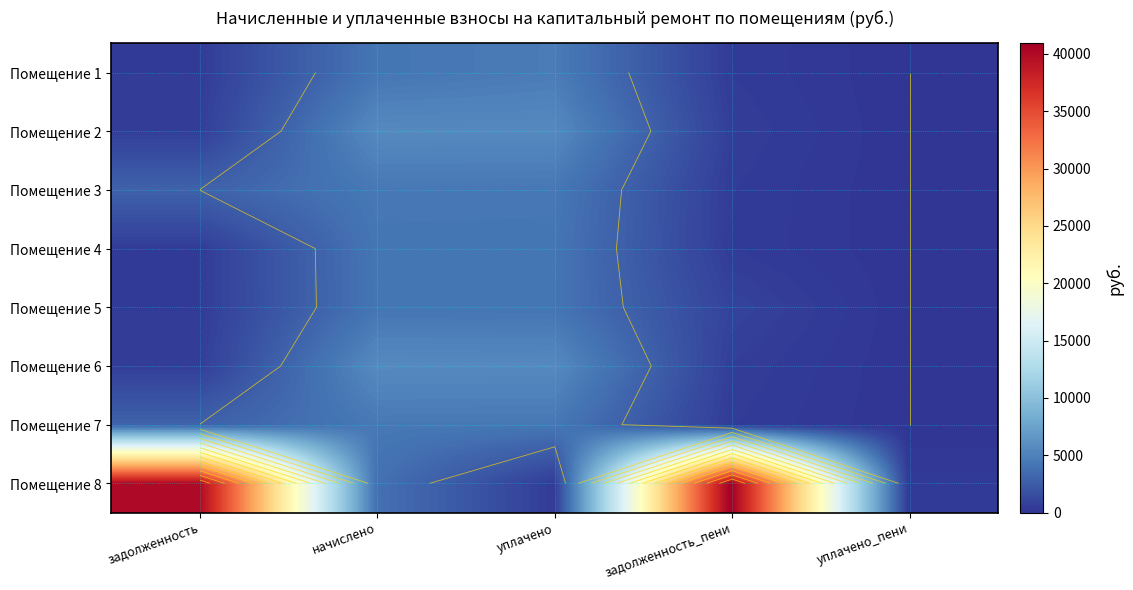

Which series has the widest spread of values?

Помещение 8